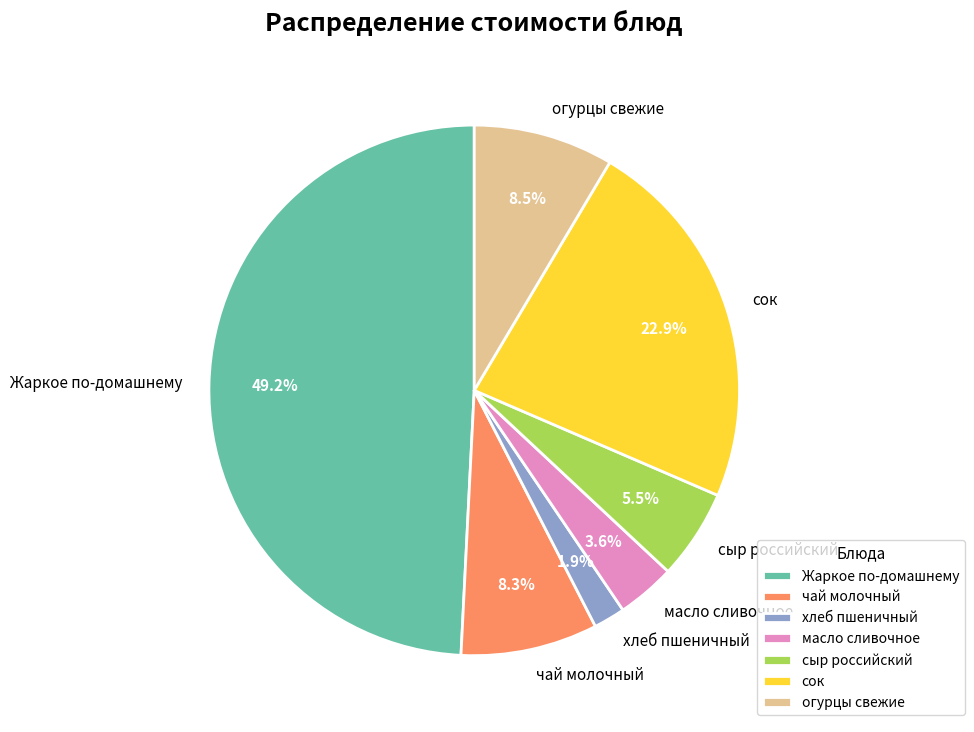

Approximately how many times larger is the value at сыр российский compared to сок?

0.2